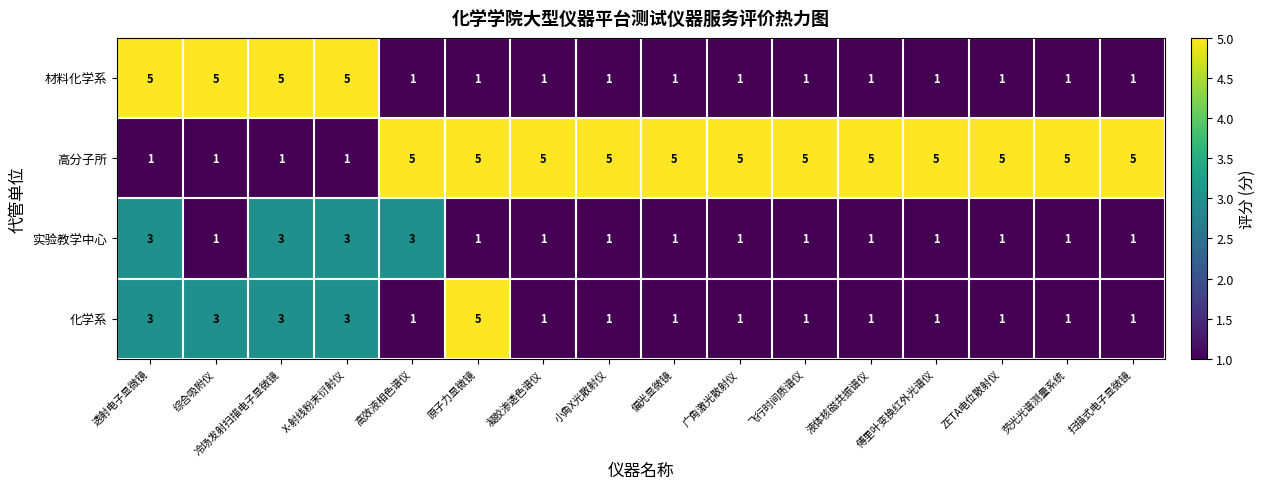

Is it true that 材料化学系 equals 2 at 偏光显微镜?

False